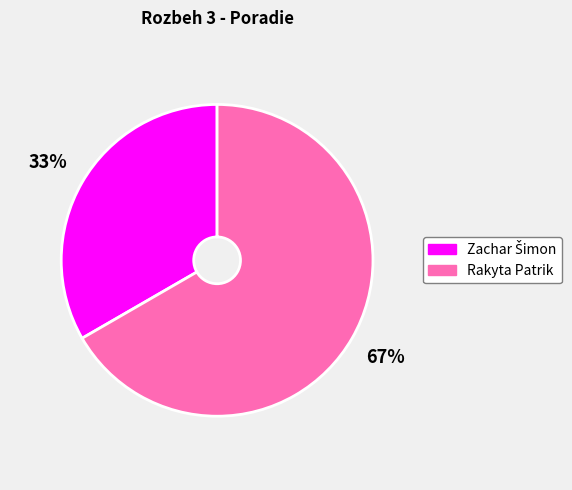

Which category accounts for the majority?

Rakyta Patrik